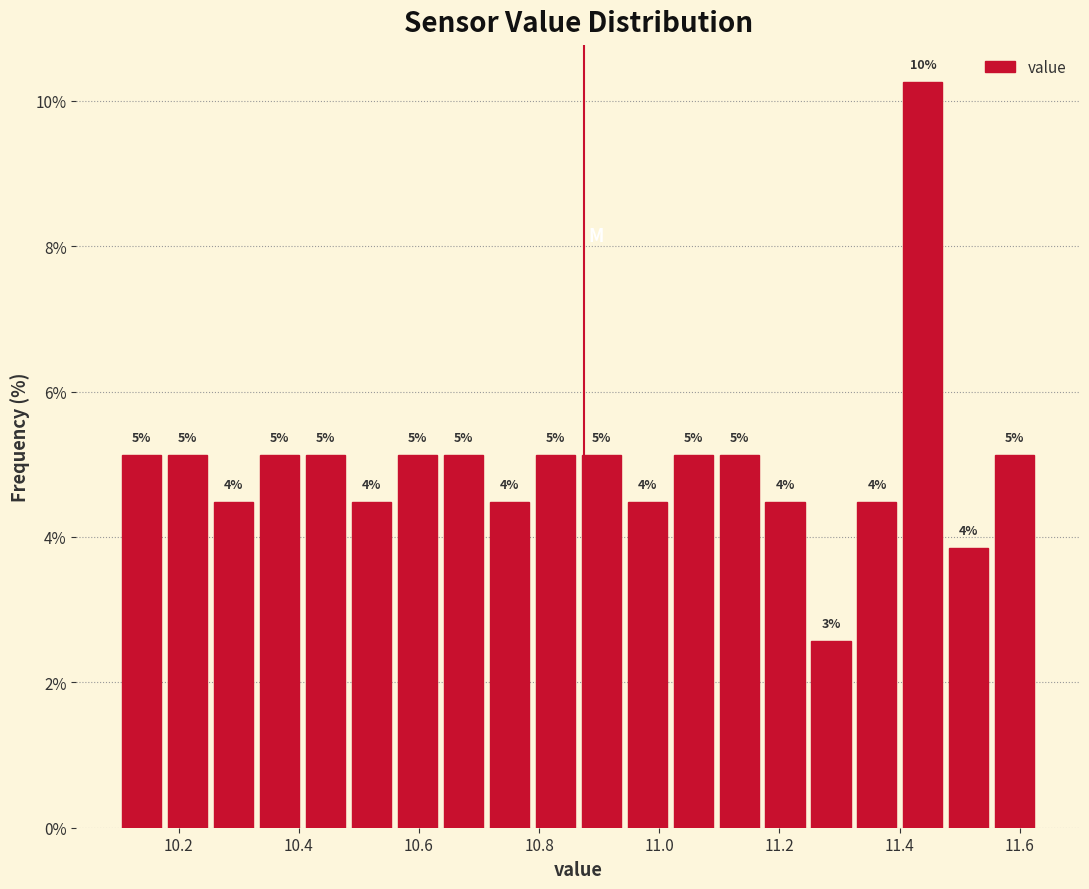

Around what value on the x-axis is the tallest bar? Give the approximate position of its centre, as read against the axis.

11.44